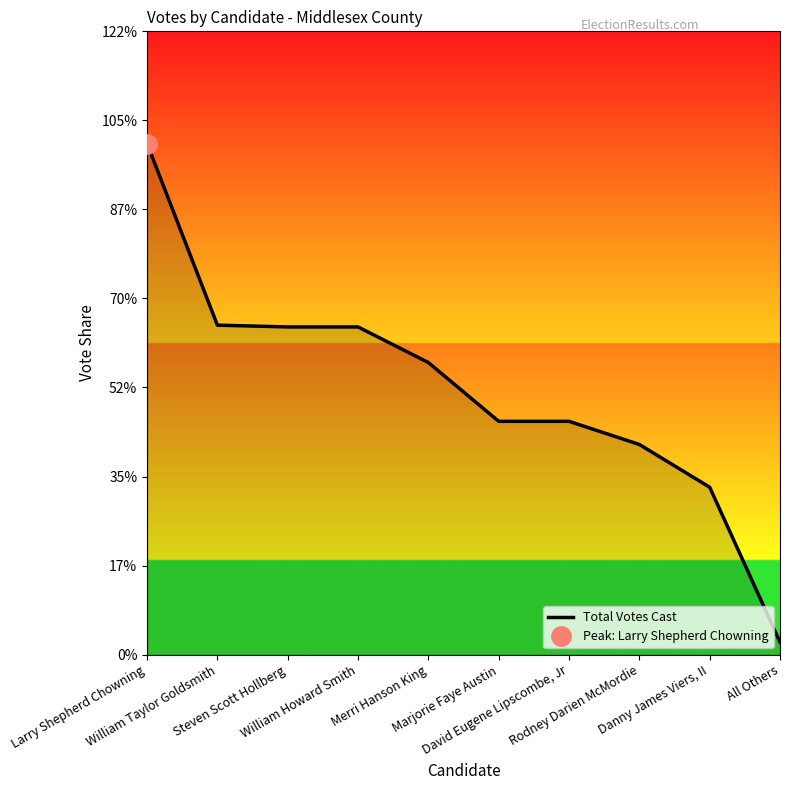

How many data points are less than 164?

5